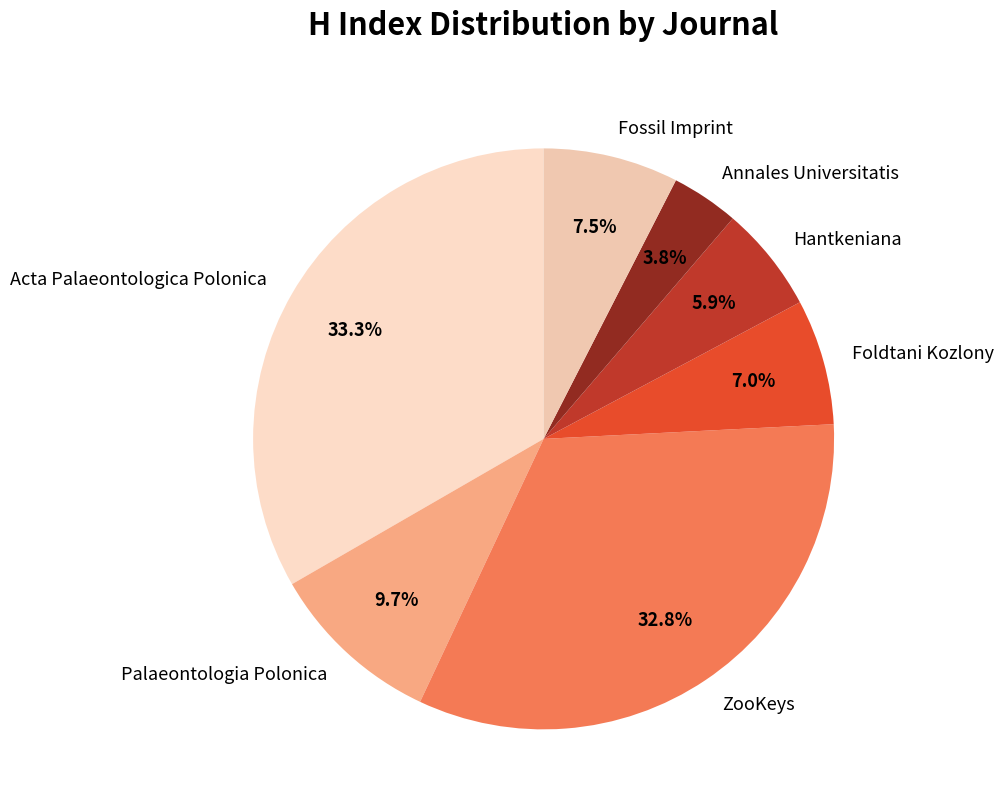

Rank the categories by value from highest to lowest.

Acta Palaeontologica Polonica, ZooKeys, Palaeontologia Polonica, Fossil Imprint, Foldtani Kozlony, Hantkeniana, Annales Universitatis